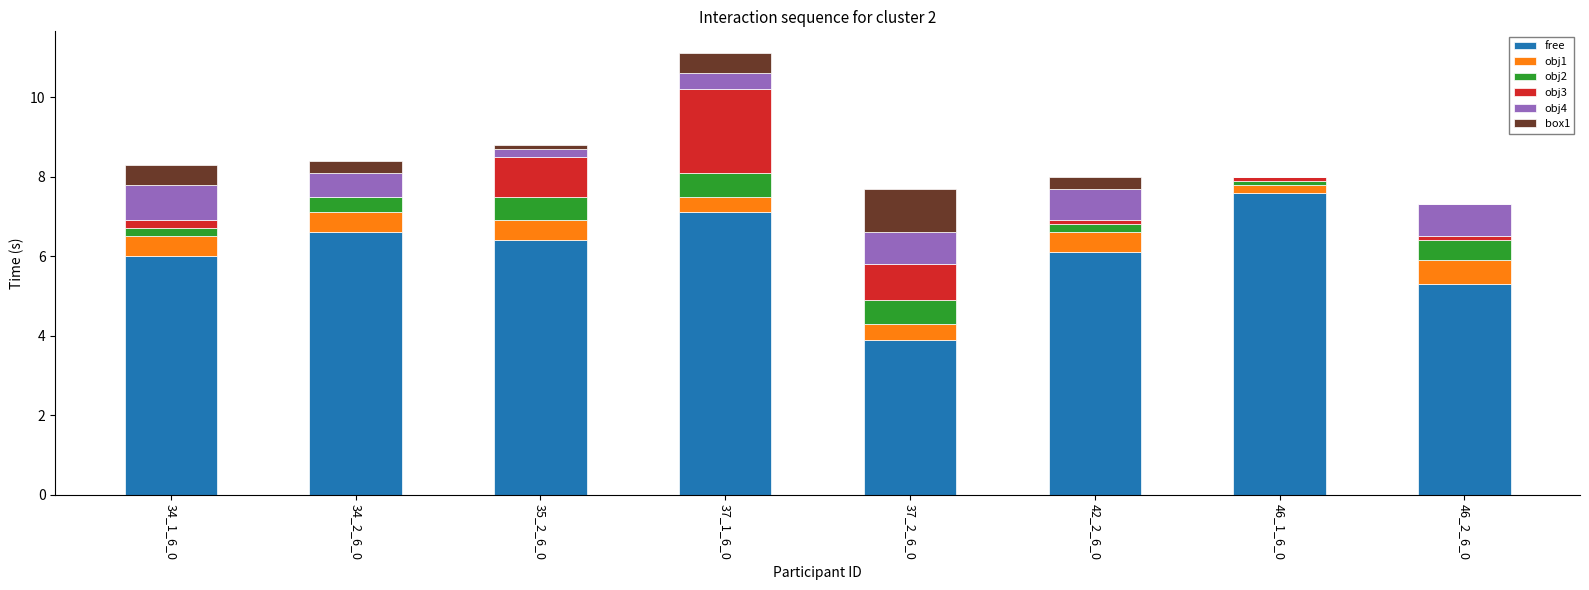

True or false: free has a value of 9.0 at 34_1_6_0.

False